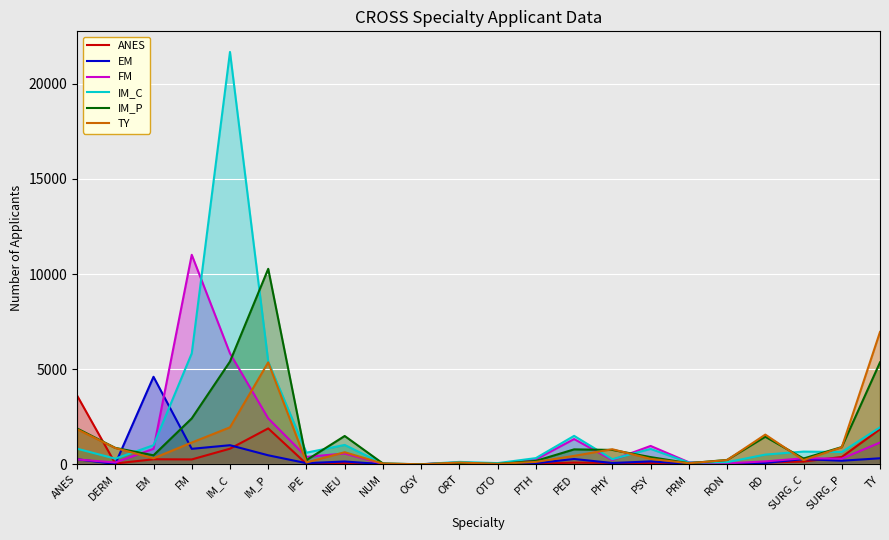

At which category does TY reach its first local valley?

EM